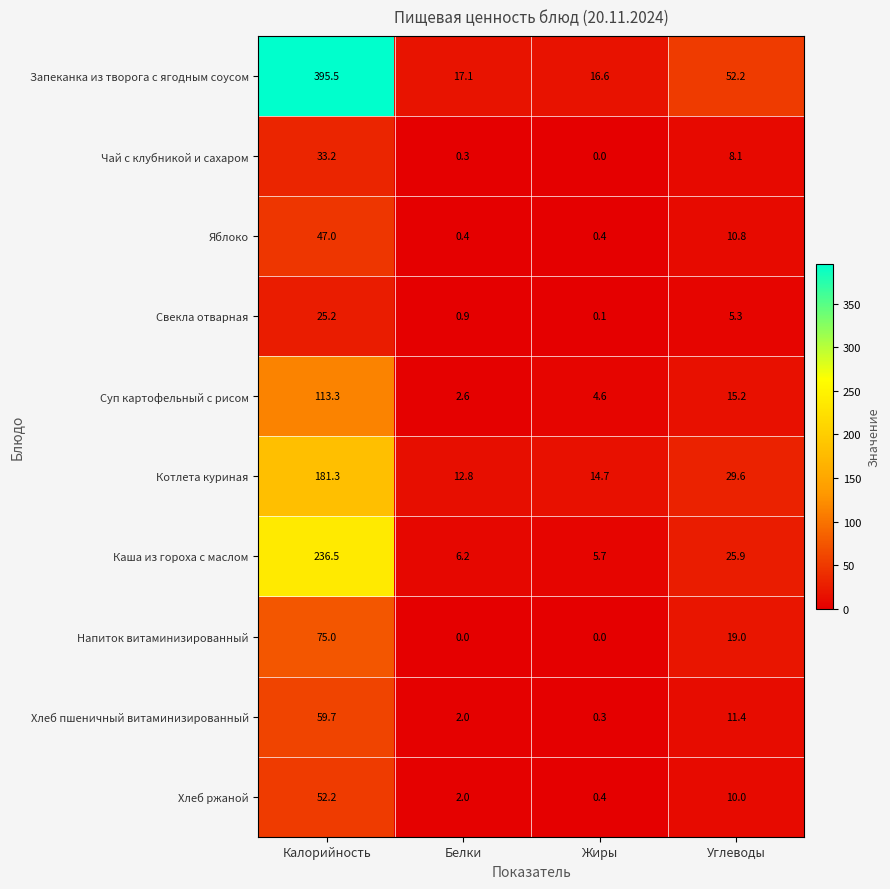

Which series has the largest total across all categories?

Запеканка из творога с ягодным соусом